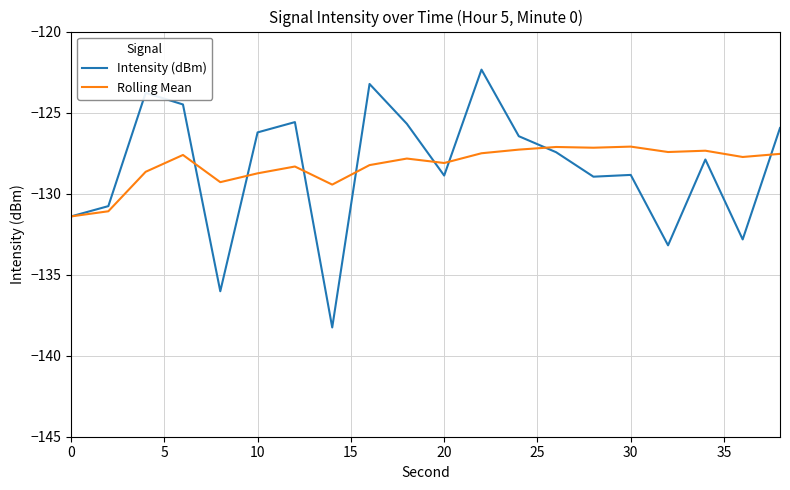

Rank the series by their maximum value, from highest to lowest.

Intensity (dBm), Rolling Mean